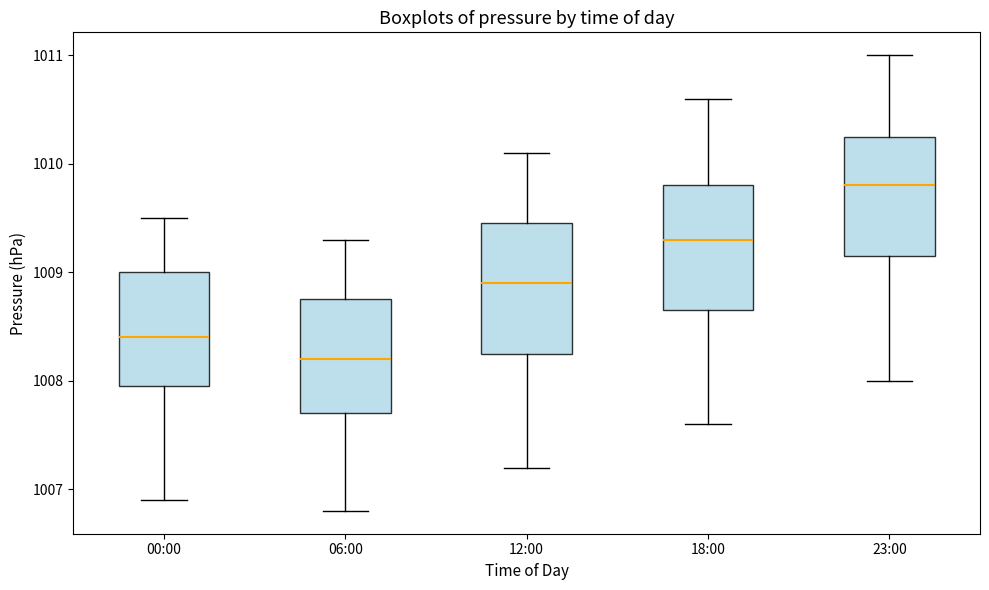

Reading left to right, read every box against the y-axis: the position of its median line, the range the box covers, and the ends of its whiskers. The values are not printed on the chart, so give them approximately, as read against the axis.

00:00: median 1008.4, box 1008.0 to 1009.0, whiskers 1006.9 to 1009.5
06:00: median 1008.2, box 1007.7 to 1008.8, whiskers 1006.8 to 1009.3
12:00: median 1008.9, box 1008.3 to 1009.5, whiskers 1007.2 to 1010.1
18:00: median 1009.3, box 1008.7 to 1009.8, whiskers 1007.6 to 1010.6
23:00: median 1009.8, box 1009.2 to 1010.3, whiskers 1008.0 to 1011.0